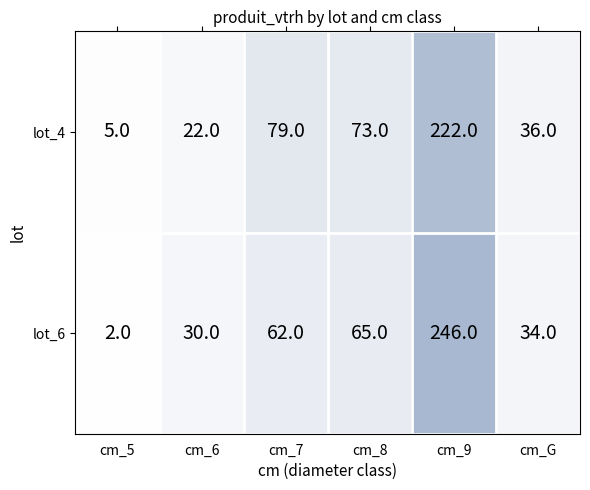

Is it true that lot_6 equals 20 at cm_6?

False